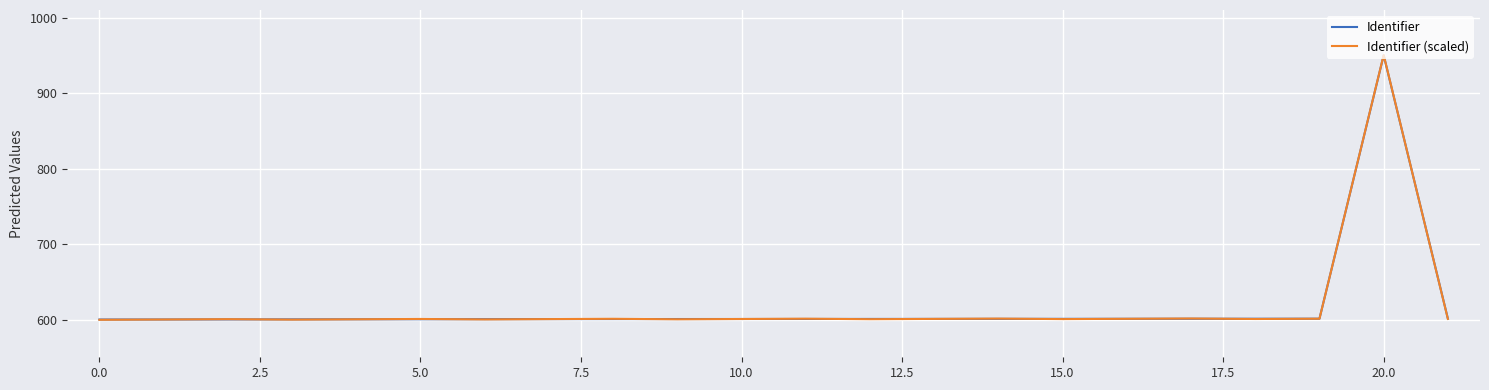

Which series has the widest spread of values?

Identifier (scaled)